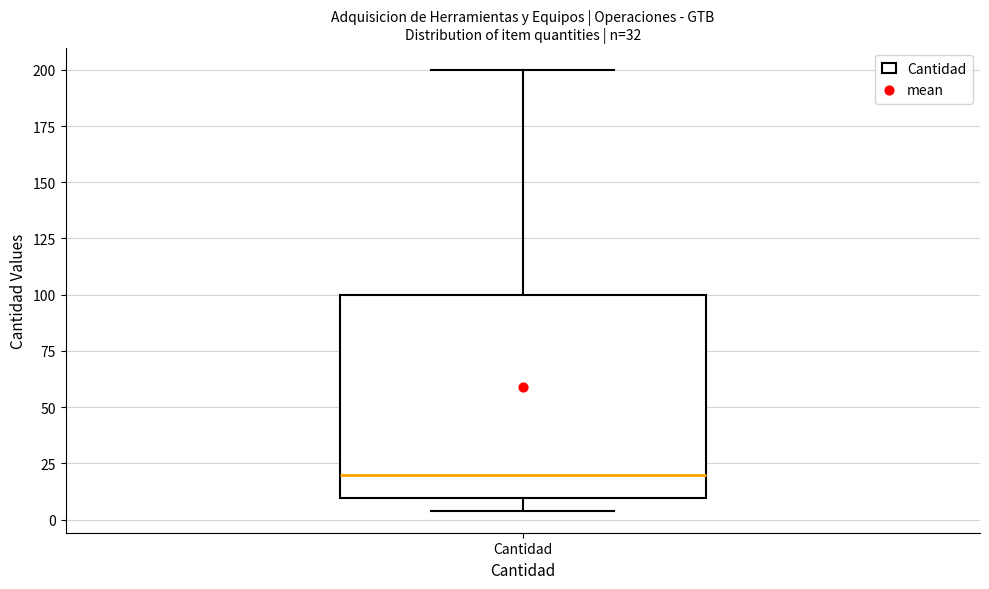

Transcribe this box plot: give where the median line is, the range the box spans, and where the two whiskers end, as read against the y-axis. The values are not printed on the chart, so give them approximately, as read against the axis.

median 20, box 10 to 100, whiskers 5 to 200